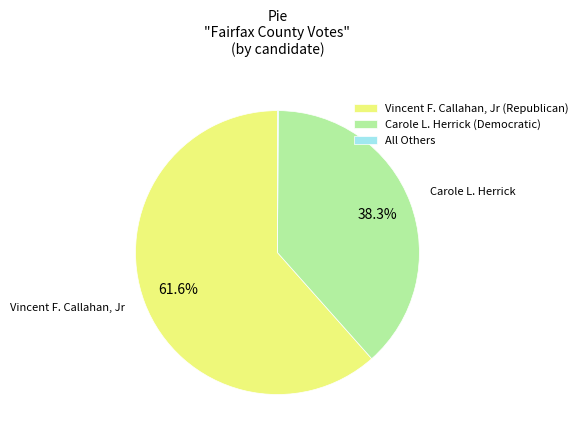

Which category has the biggest portion of the pie?

Vincent F. Callahan, Jr (Republican)